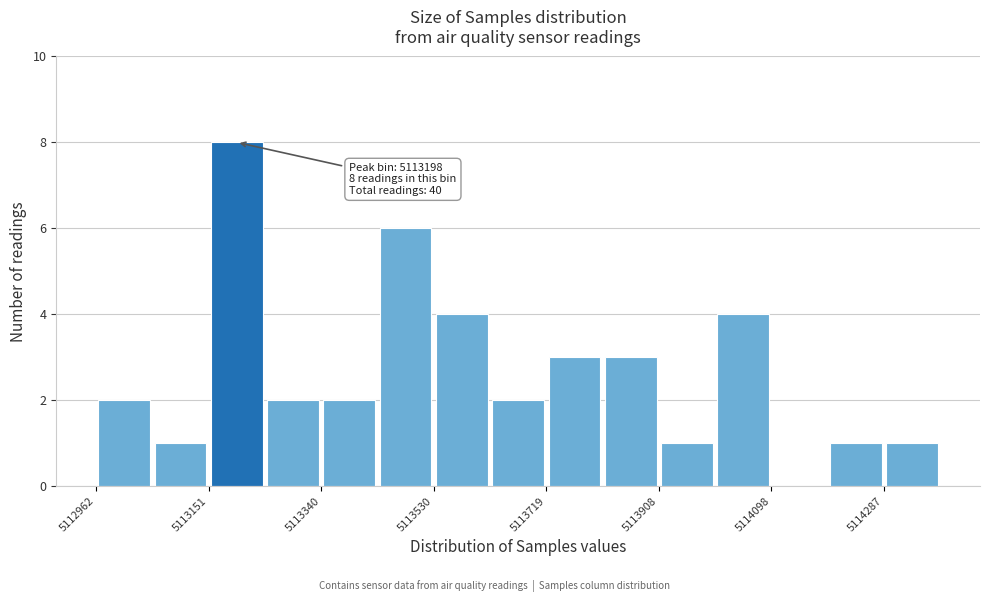

Which range on the x-axis has the tallest bar?

5113160 to 5113240